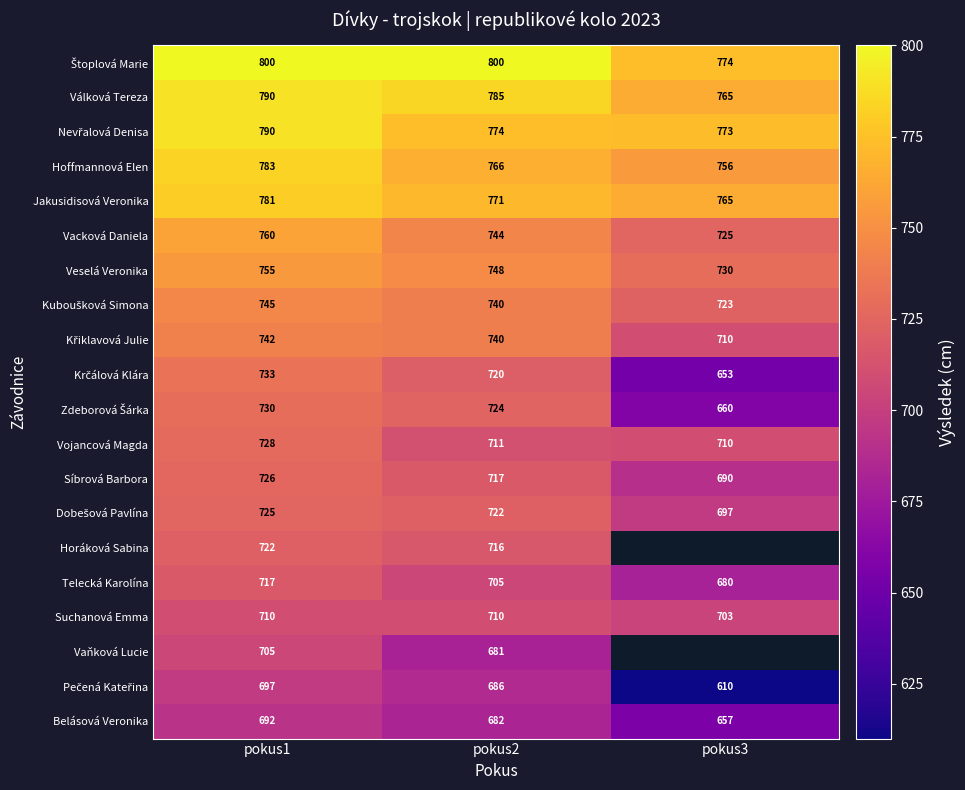

How many series are shown in this chart?

20